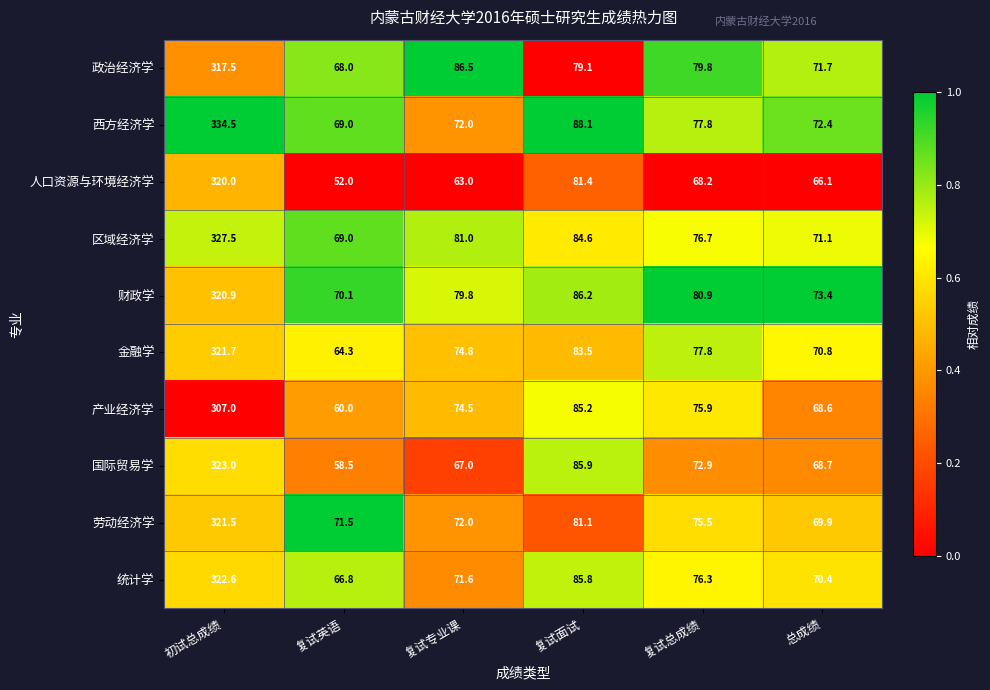

Where is 政治经济学 nearest to the value 192?

复试专业课